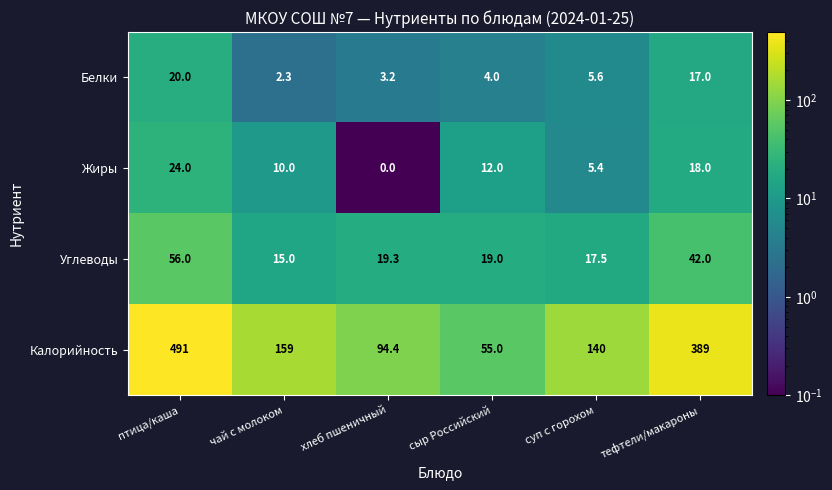

What is the spread (max minus min) of values at тефтели/макароны?

372.0